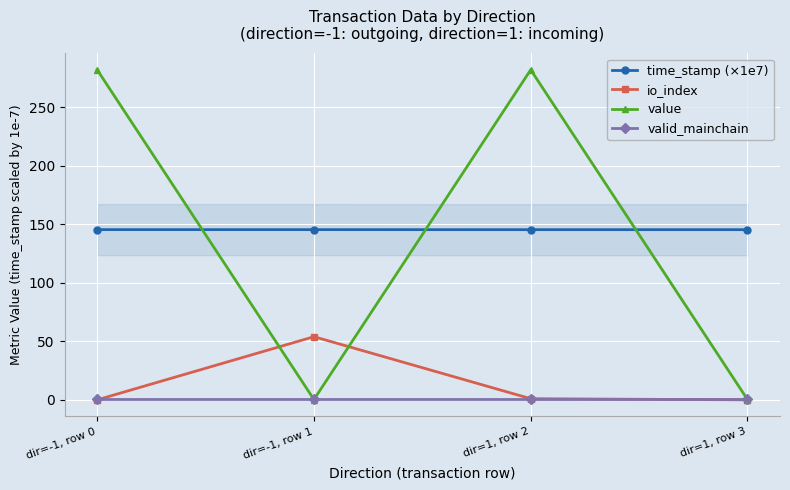

The time_stamp (×1e7) series shows 145.5 at dir=1, row 3. True or false?

True